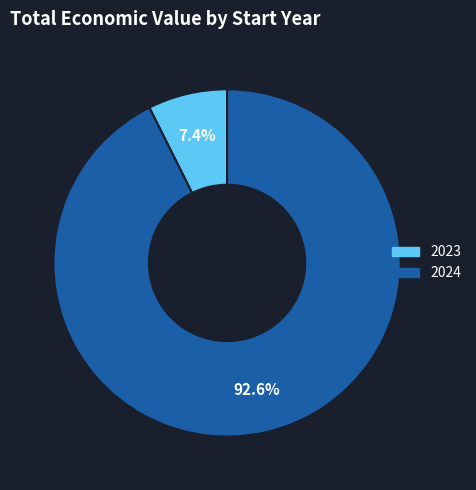

Is there any slice that represents more than half of the pie?

Yes